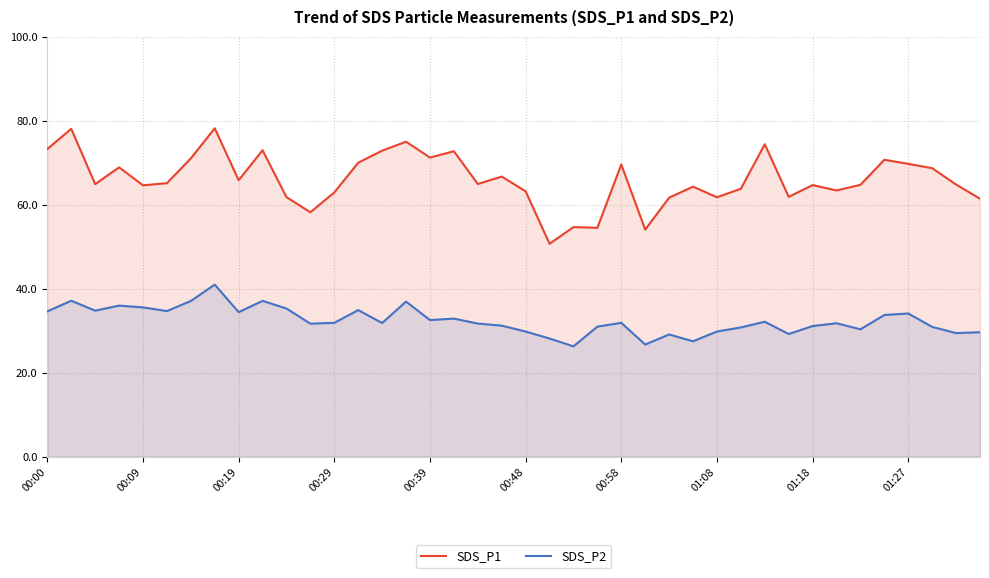

What is the value of the SDS_P2 point at the 16th from the left?

36.9